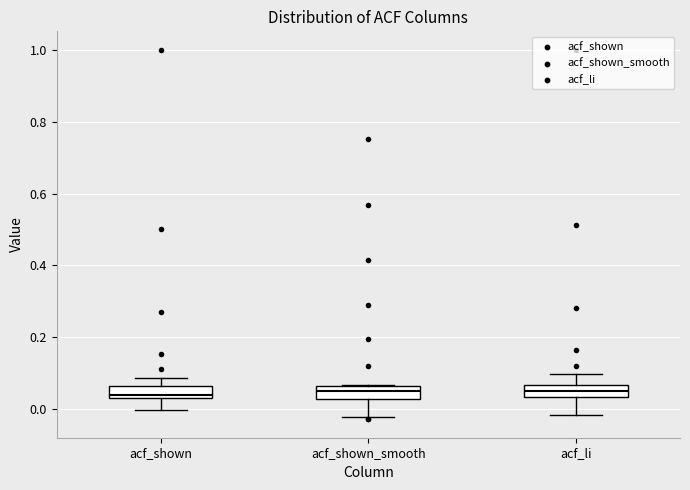

Where is the lower edge of the box for acf_shown_smooth on the y-axis? The values are not printed on the chart, so give them approximately, as read against the axis.

0.02